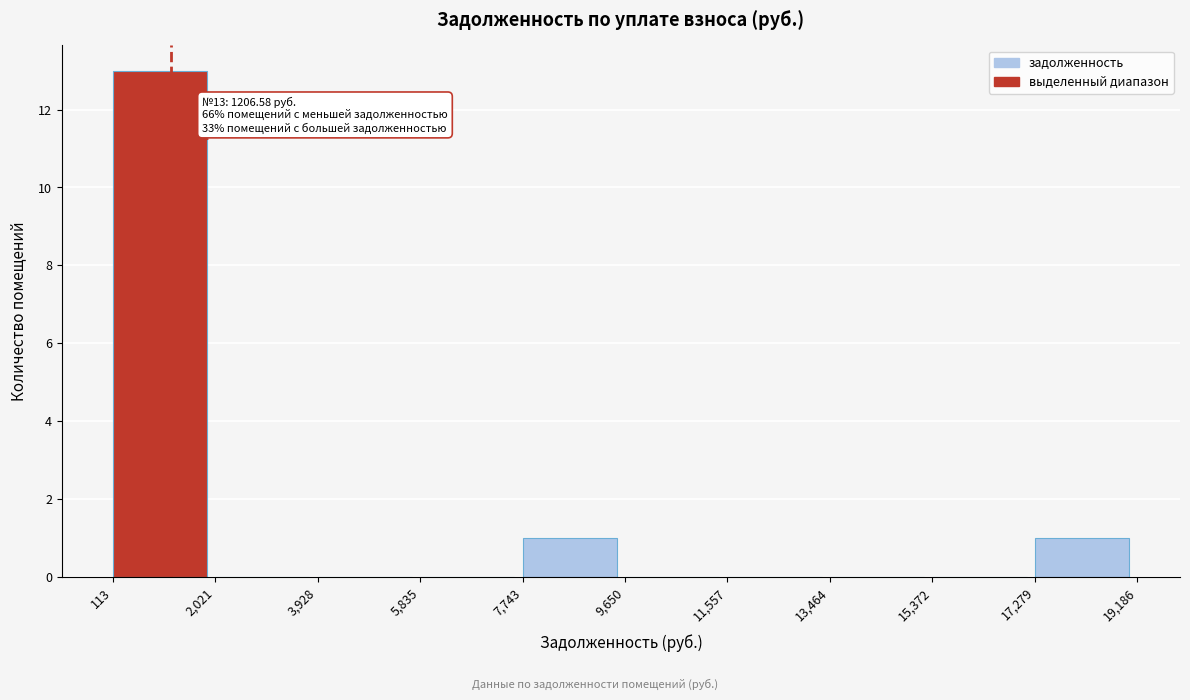

Which range on the x-axis has the tallest bar?

113 to 2,021